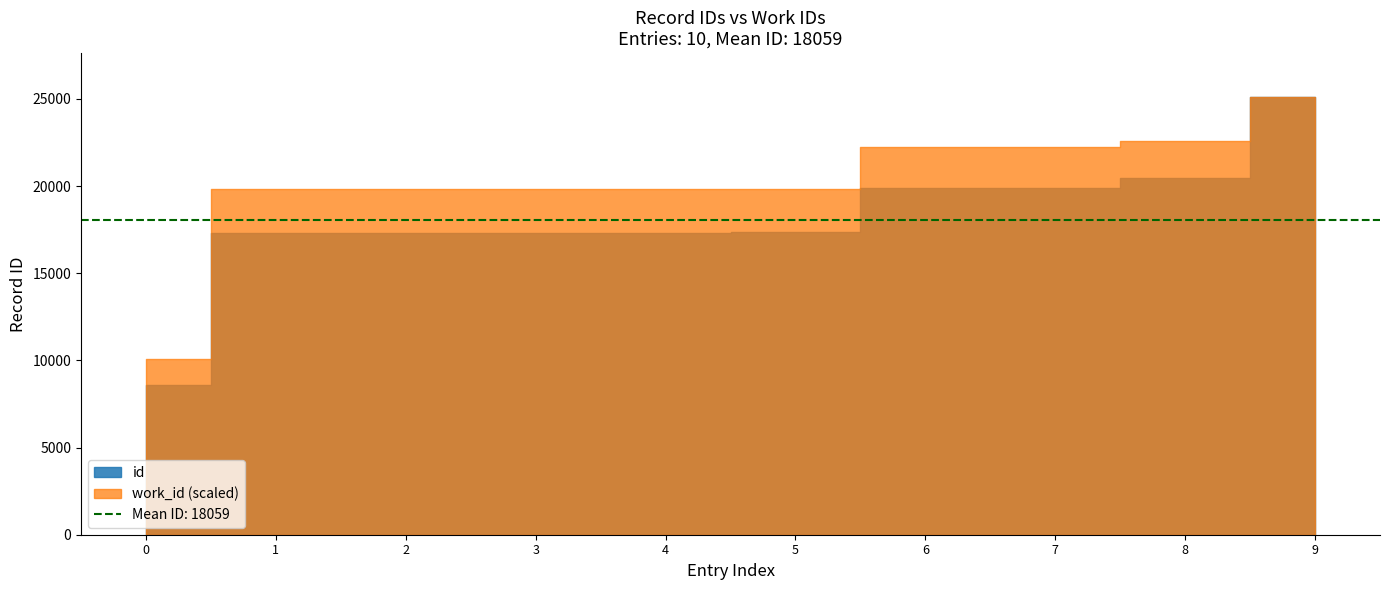

How many data points are above 17335?

4